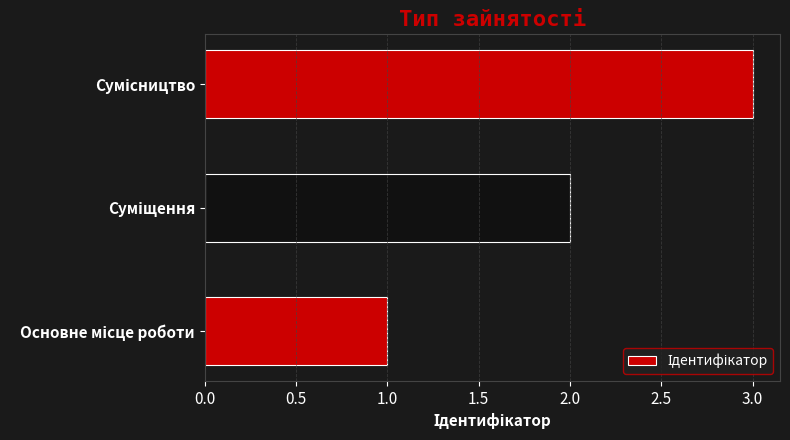

What is the maximum value shown in the chart?

3